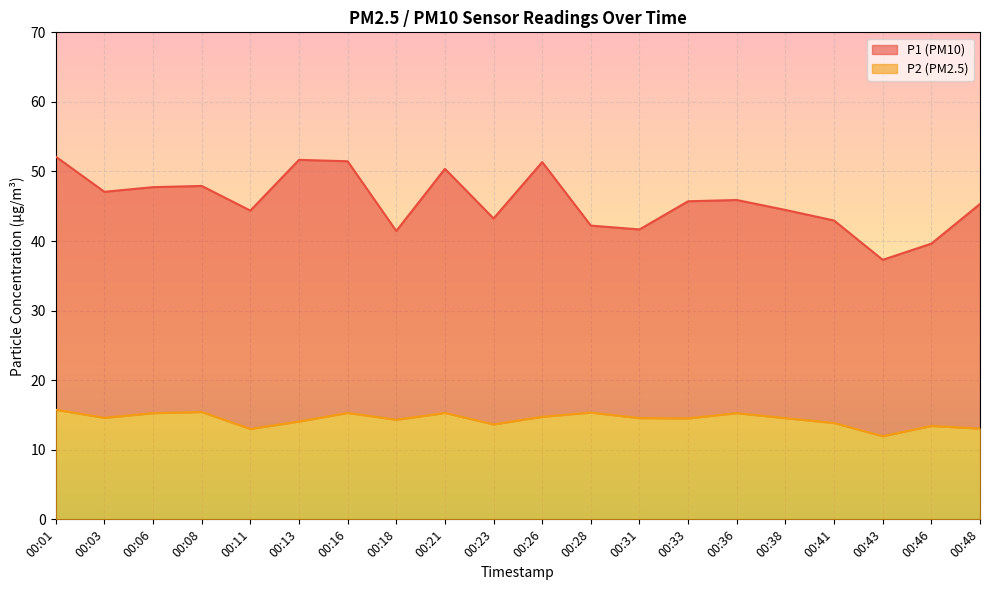

What value does the P2 series have at 00:11?

13.0